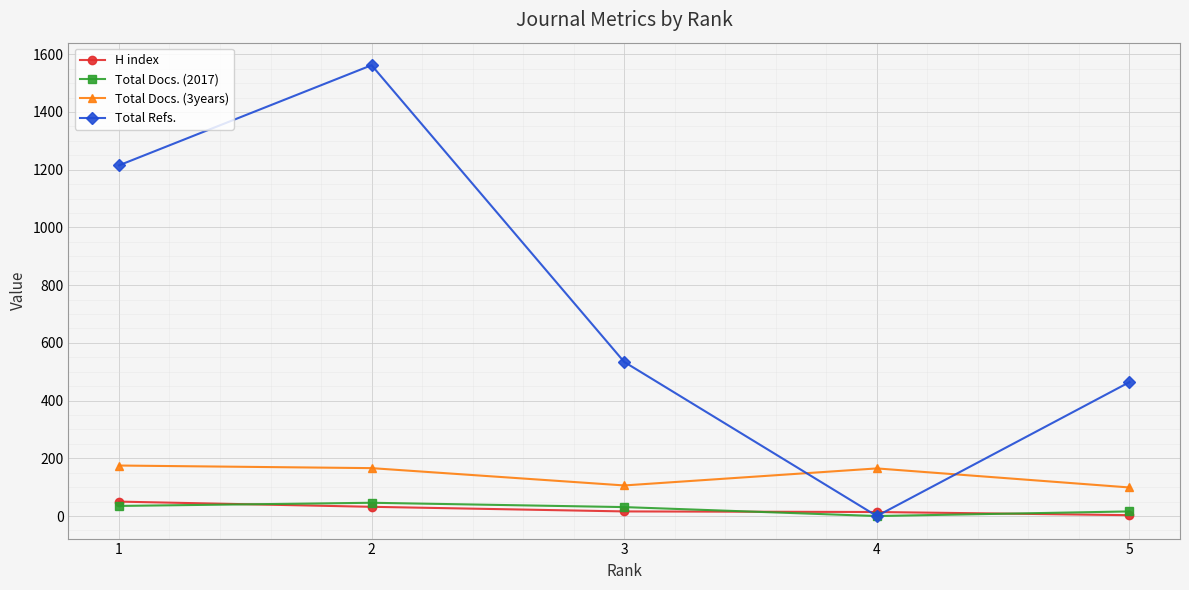

What is the difference between the Total Docs. (2017) values at 4 and 5?

16